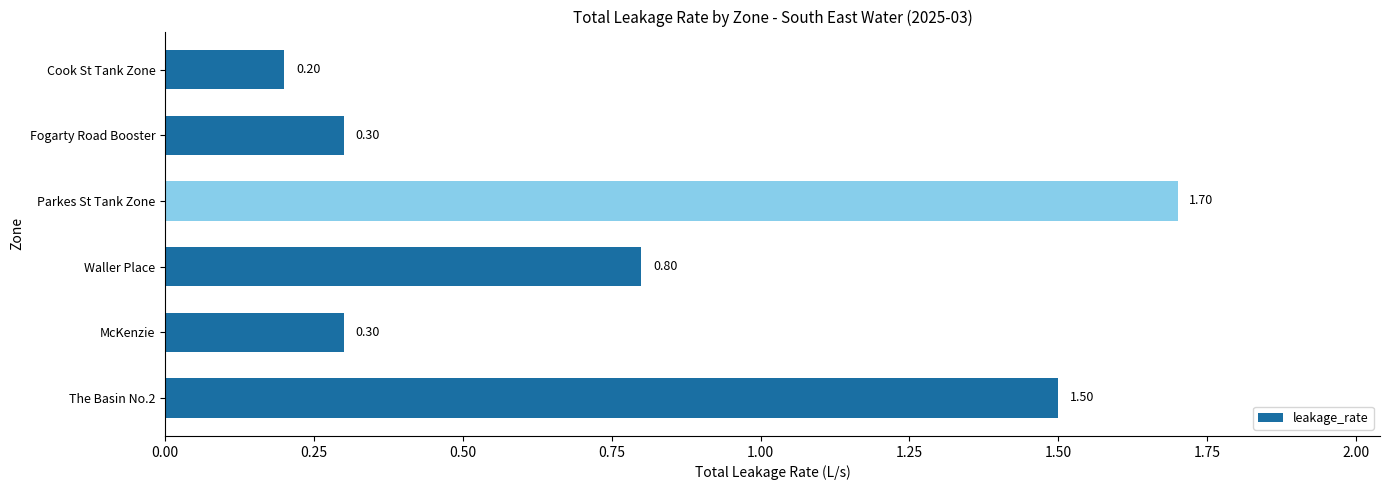

At which label is the value closest to 0?

Cook St Tank Zone